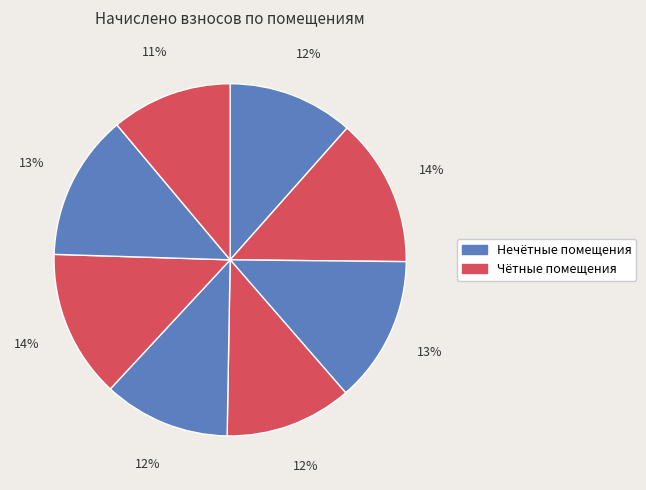

To the nearest percent, what is the difference between the largest and smallest slice percentages?

3%